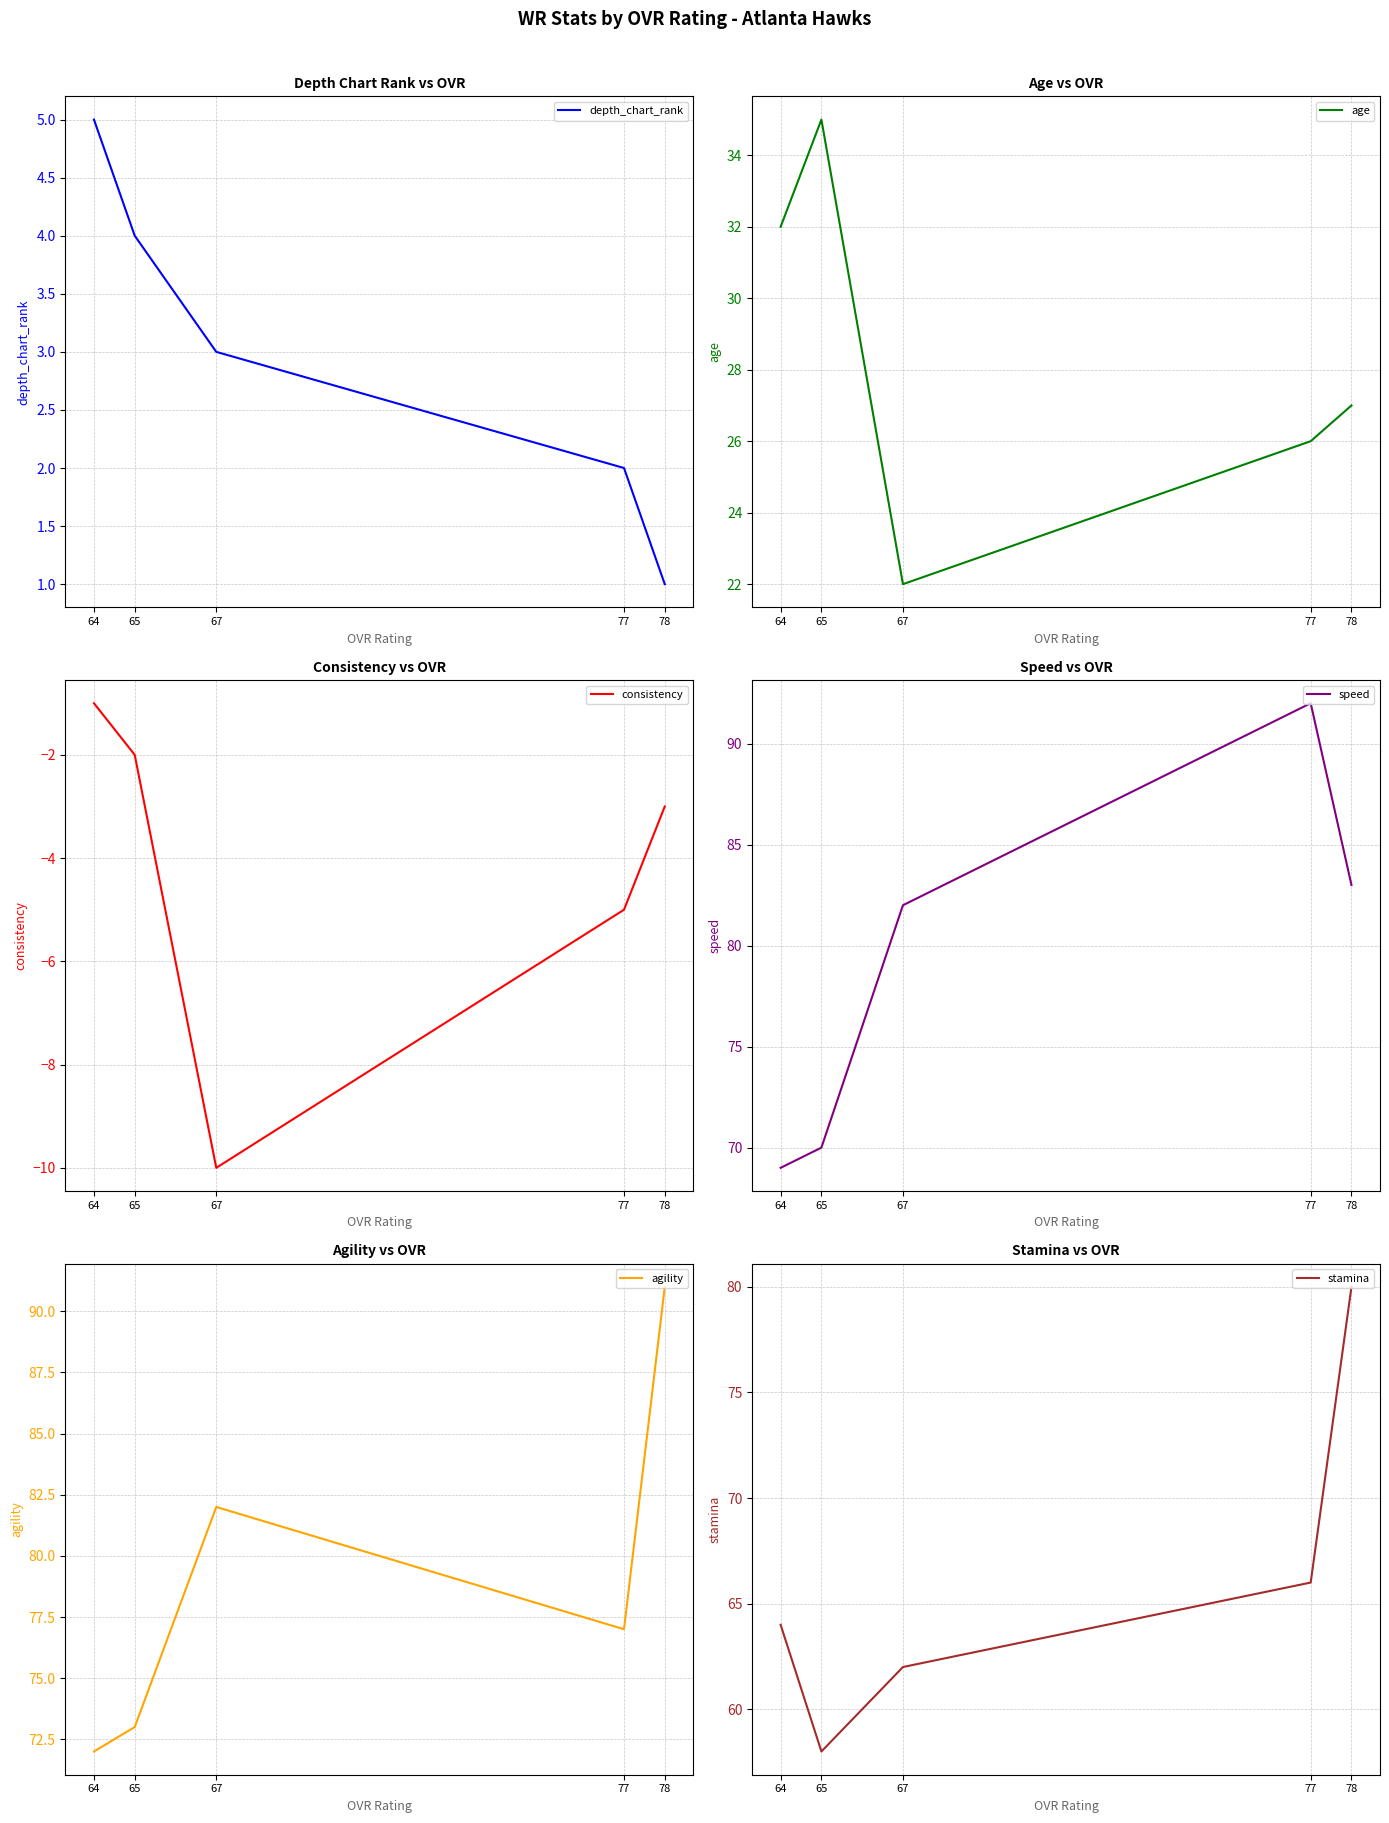

What is the difference between the highest and lowest values at 64?

73